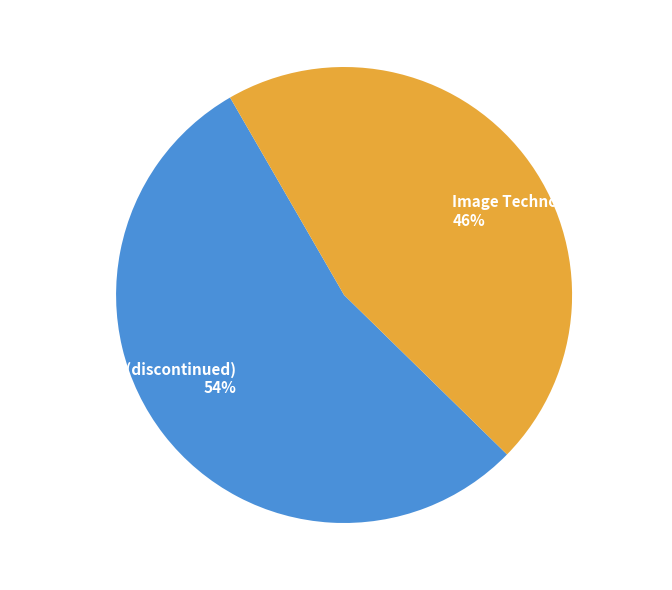

Between Hitachi Review (discontinued) 54% and Image Technology (London) 46%, which is larger?

Hitachi Review (discontinued) 54%